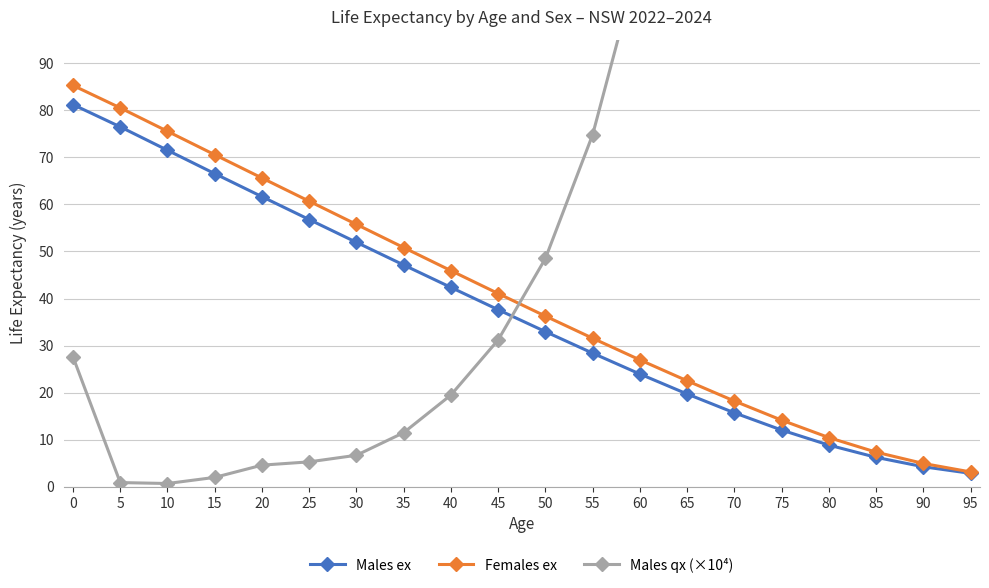

Which series has the largest range (max minus min)?

Males qx (×10⁴)